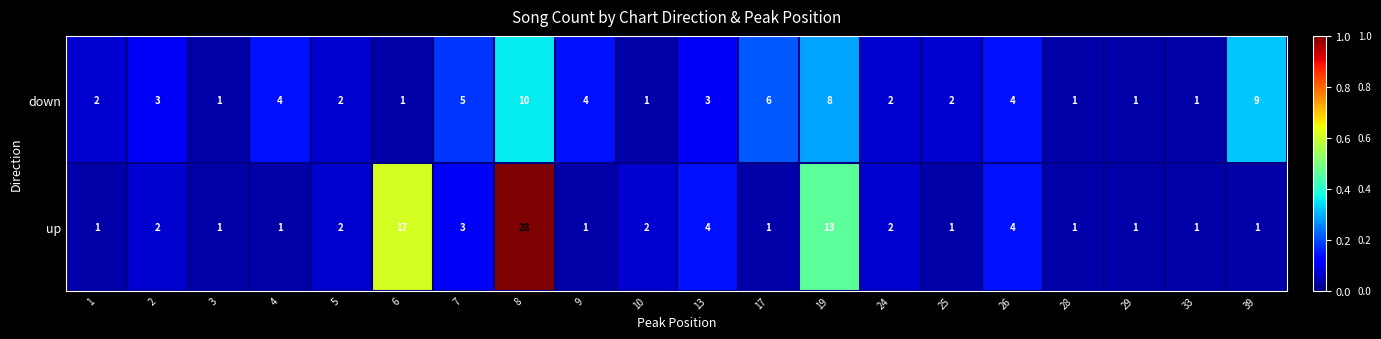

Rank the series at 10 from lowest to highest value.

down, up